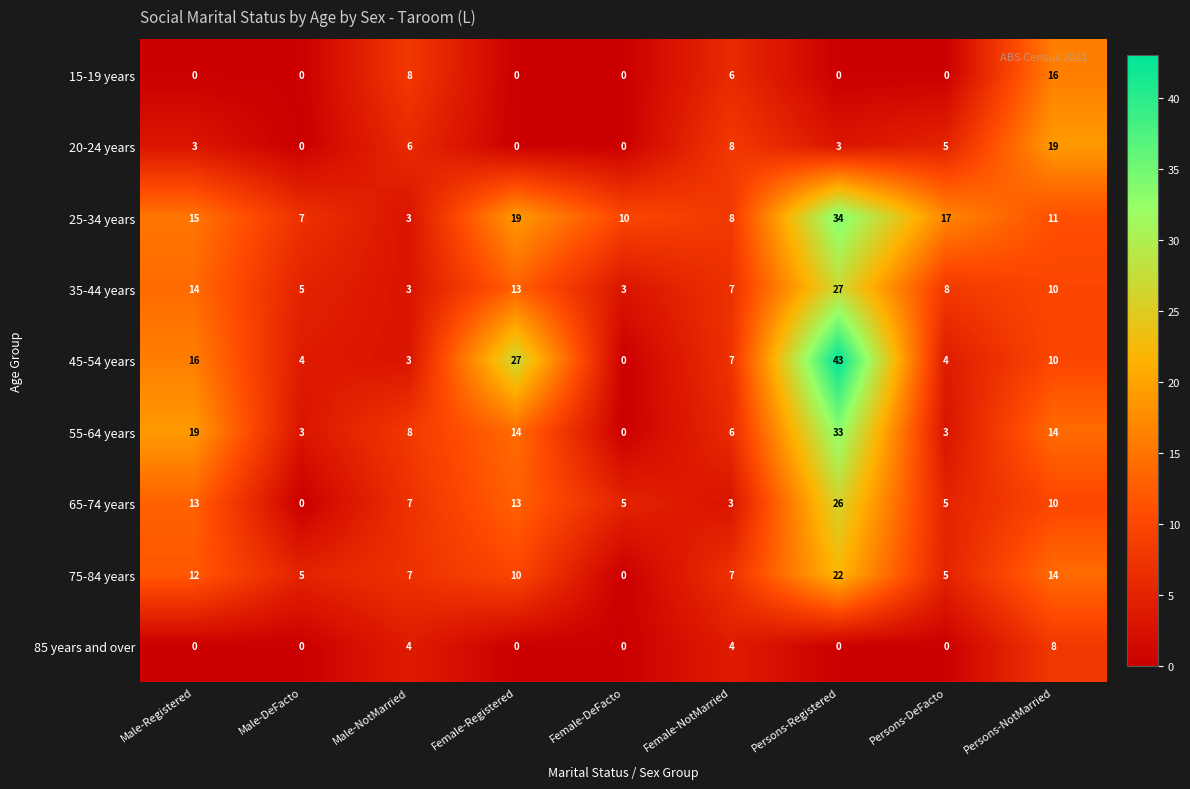

What is the sum of all 45-54 years values?

114